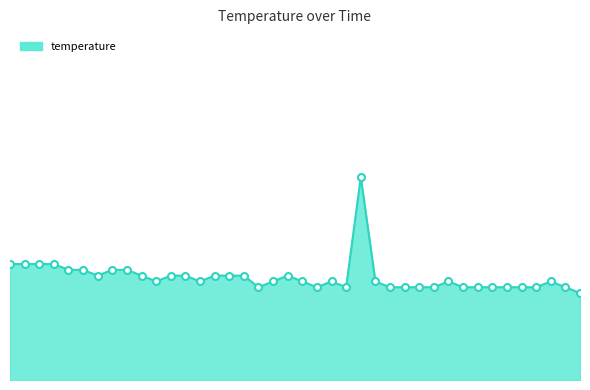

What is the difference between the maximum and minimum values?

2.0